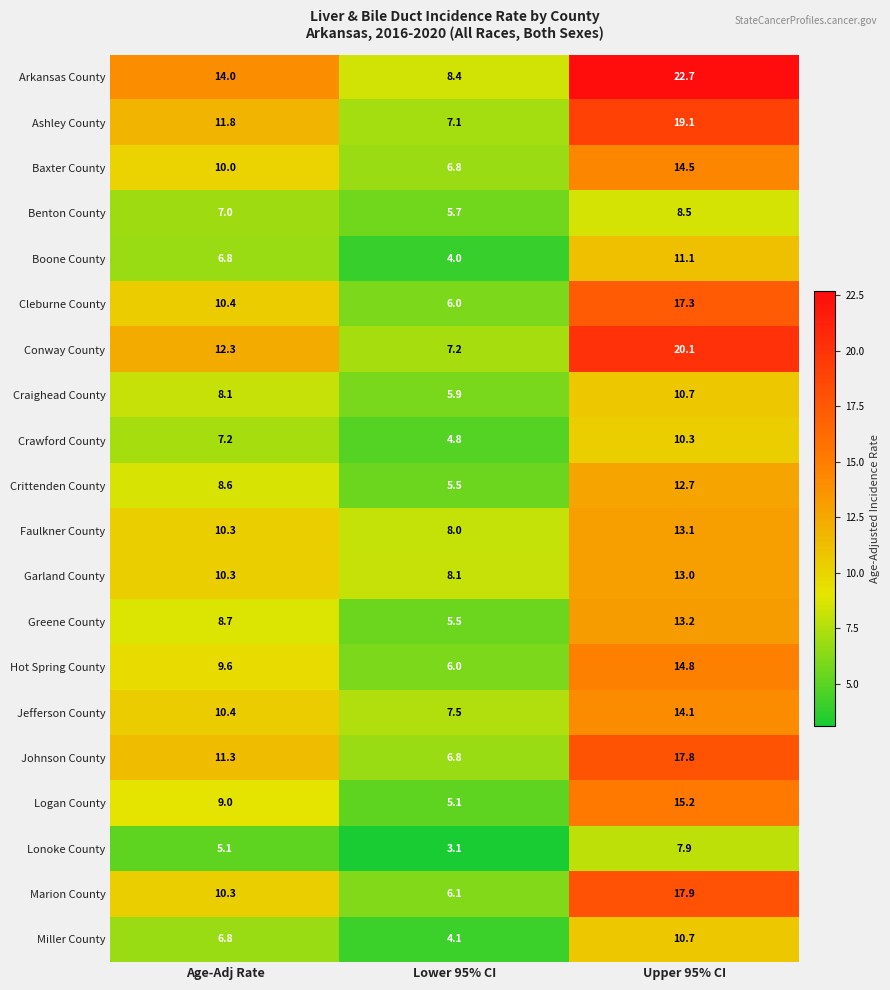

The Johnson County series shows 6.8 at Lower 95% CI. True or false?

True